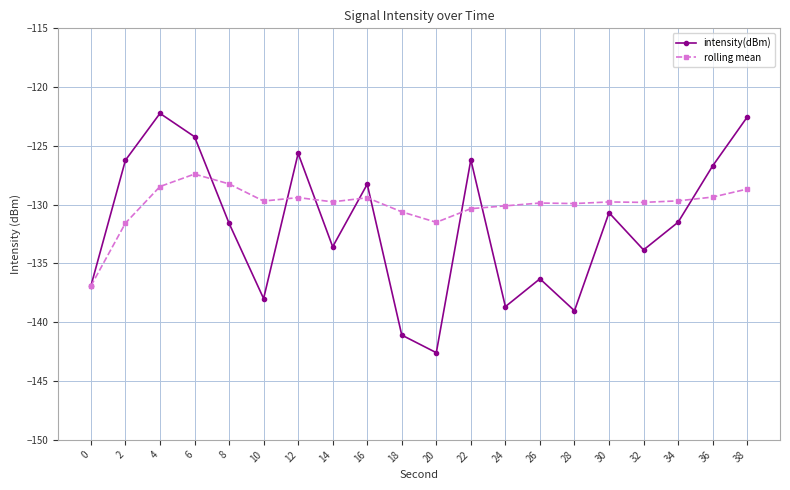

Where is the first local maximum for rolling mean?

6